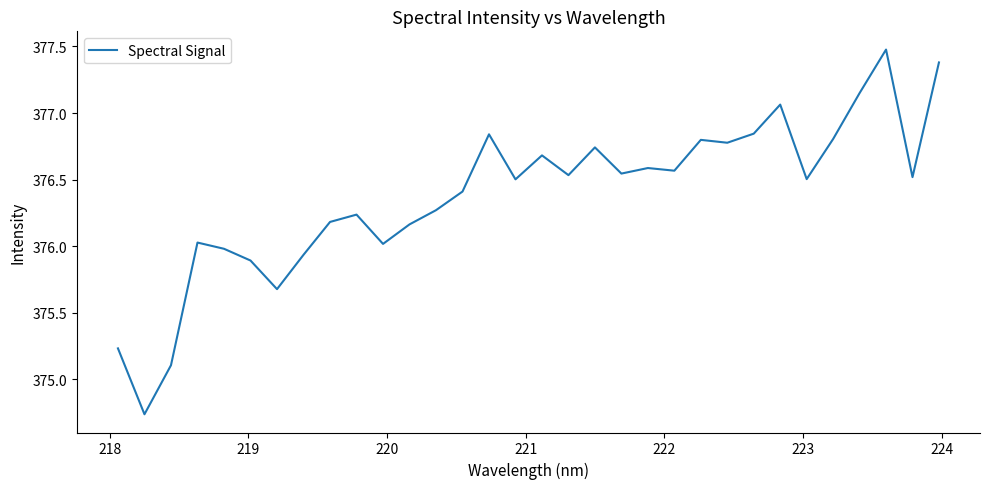

What is the difference between the maximum and minimum values?

2.7